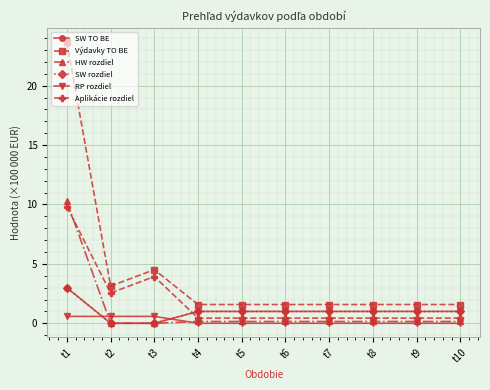

True or false: SW TO BE has more than 2 points higher than both neighbors.

False